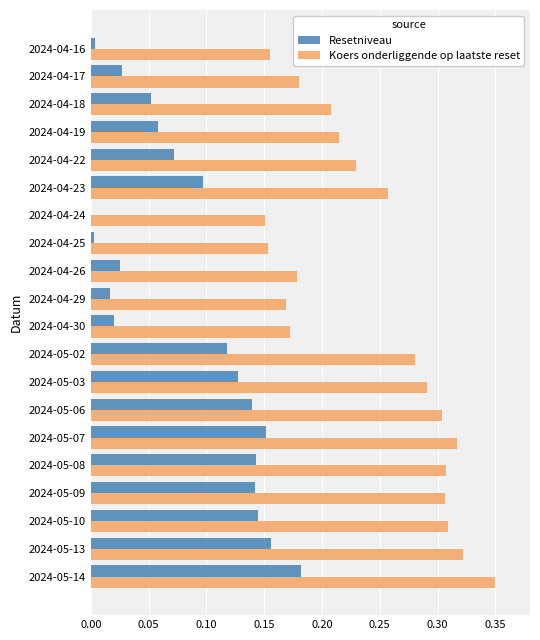

What is the sum of the Koers onderliggende op laatste reset values at 2024-04-17 and 2024-05-09?

0.5